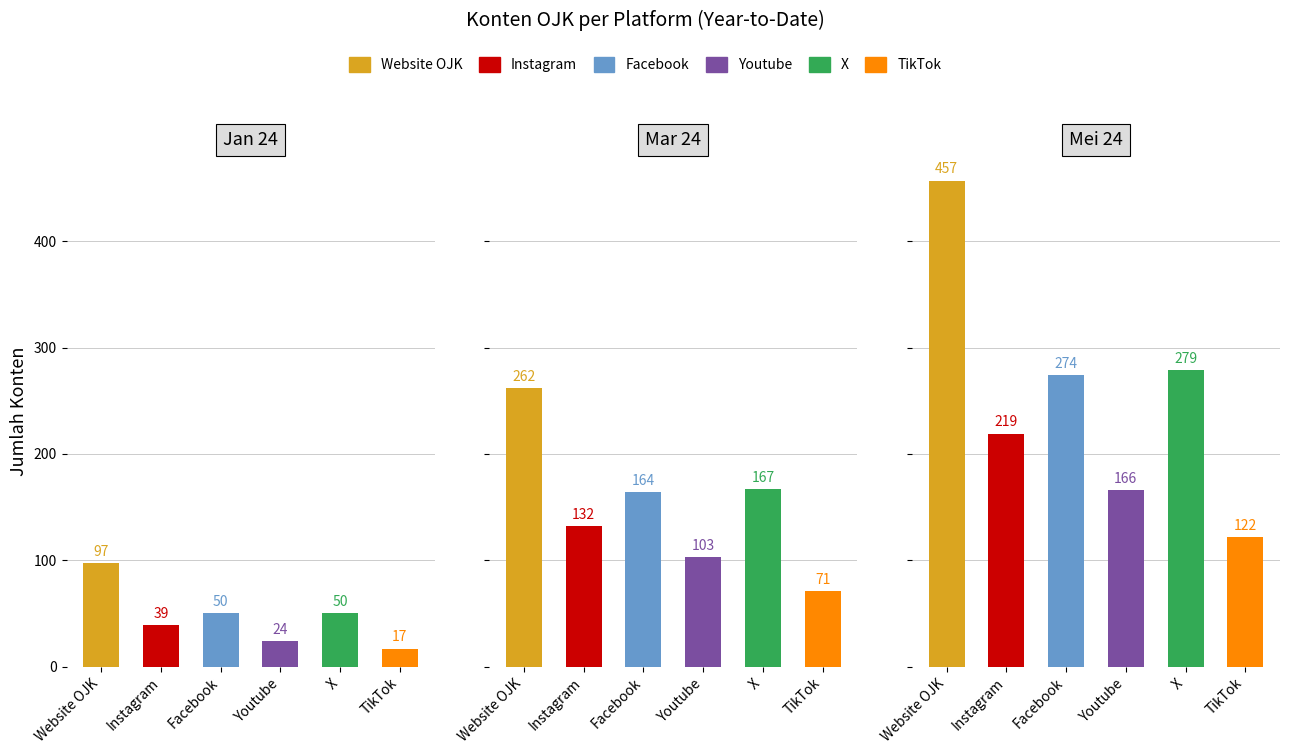

What value does the Mei 24 series have at Website OJK, to the nearest 10?

460